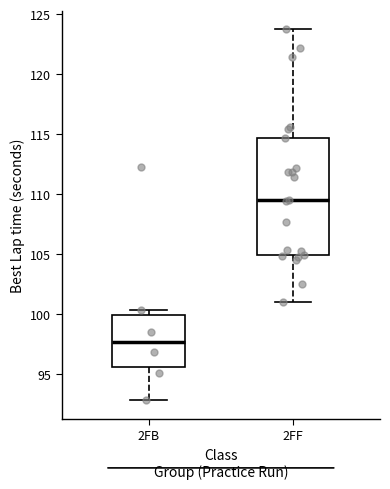

Reading left to right, transcribe this box plot: for each box, give where its median line is, the range the box spans, and where its two whiskers end, as read against the y-axis. The values are not printed on the chart, so give them approximately, as read against the axis.

2FB: median 97.5, box 95.5 to 100.0, whiskers 93.0 to 100.5
2FF: median 109.5, box 105.0 to 114.5, whiskers 101.0 to 123.5